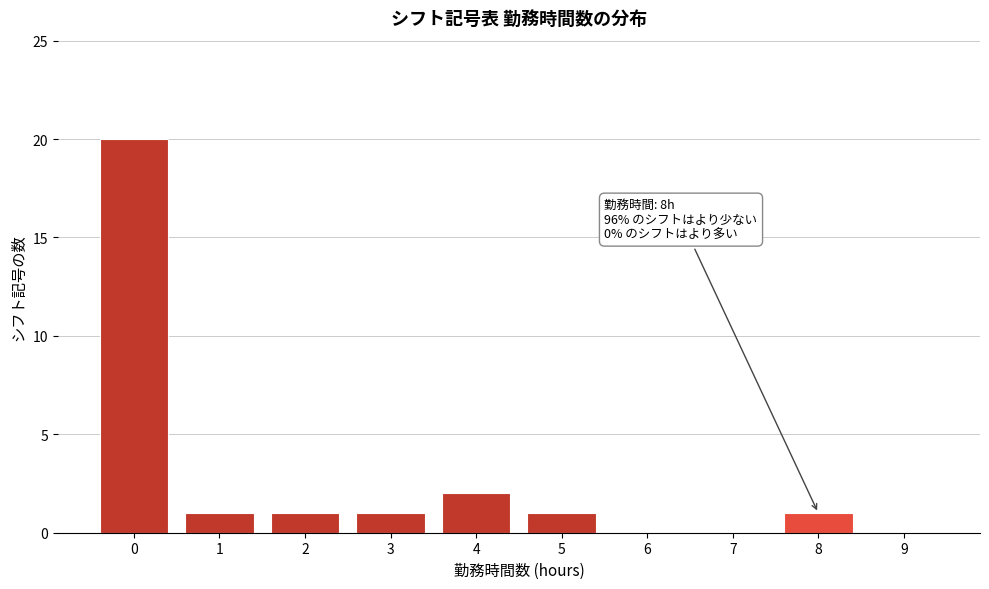

Reading left to right, list all the values displayed in this chart.

0=20	1=1	2=1	3=1	4=2	5=1	6=0	7=0	8=1	9=0